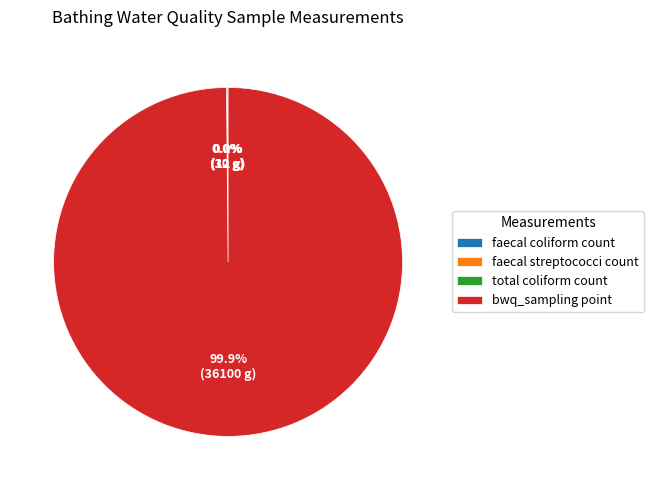

Which slice is the largest?

bwq_sampling point